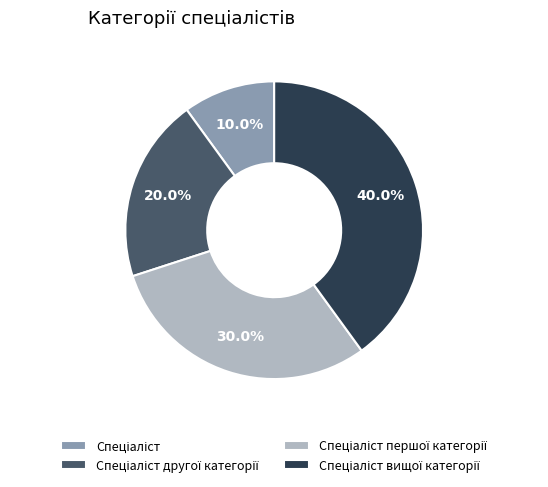

Is there a majority slice in this chart?

No